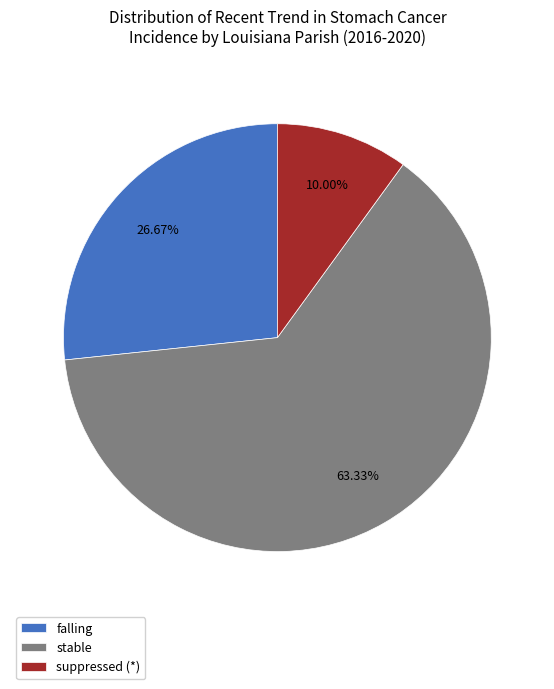

Which slice is the largest?

stable